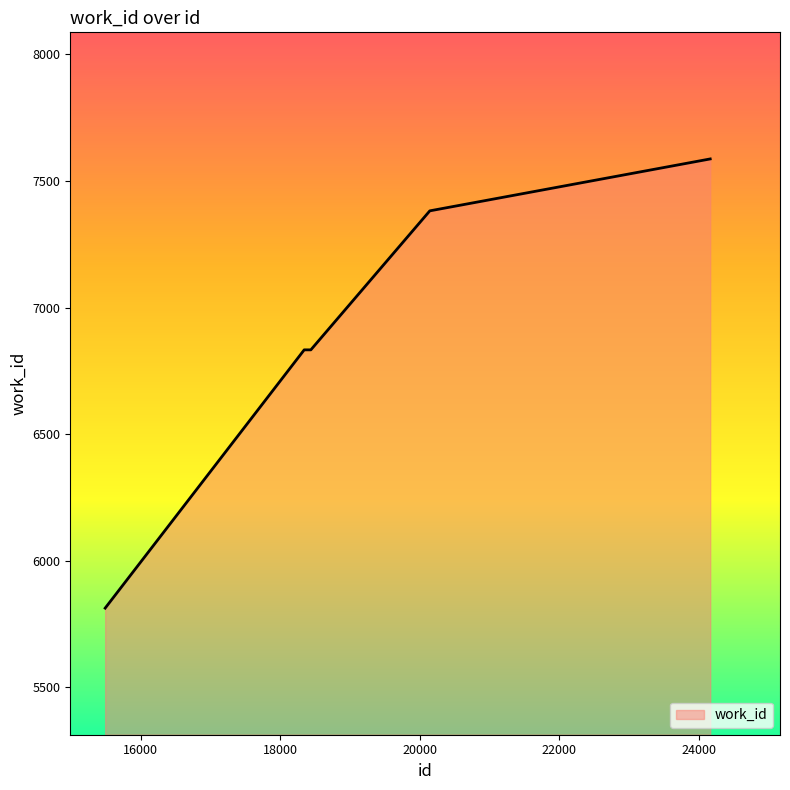

What is the difference between the second highest and second lowest values?

549